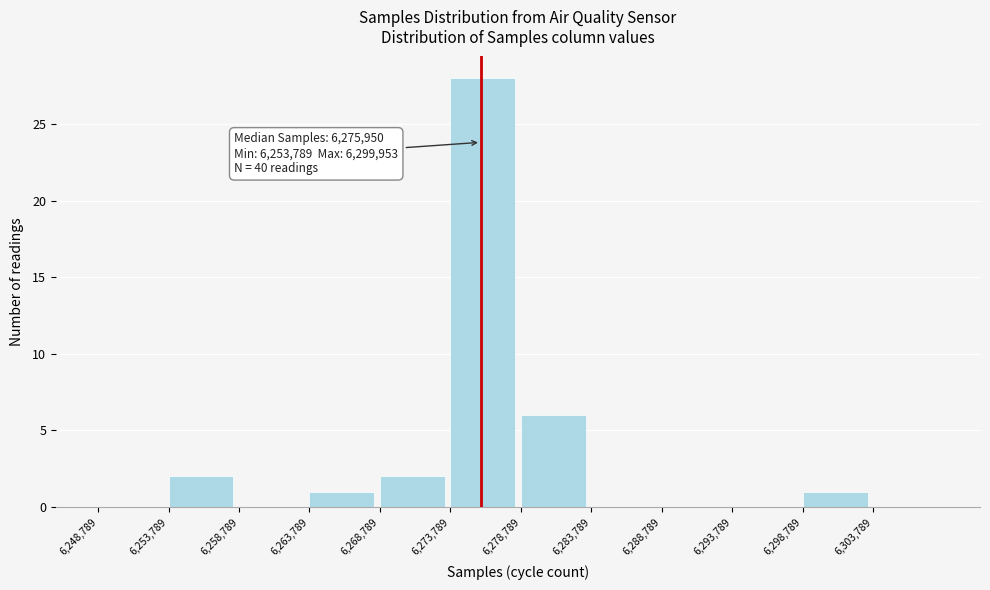

Over which range of the x-axis is the bar tallest?

6274000 to 6279000